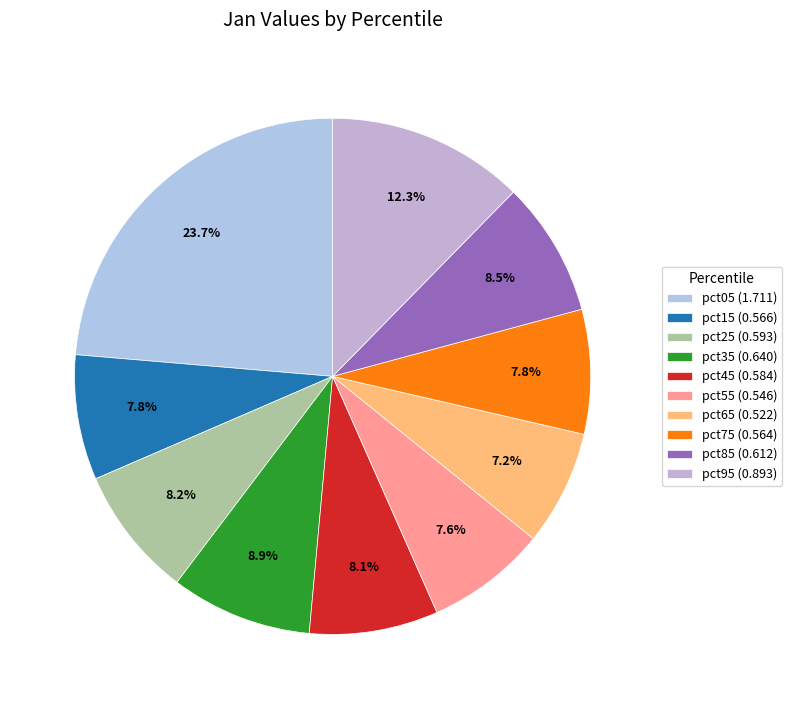

What percentage is NOT represented by pct45?

91.9%